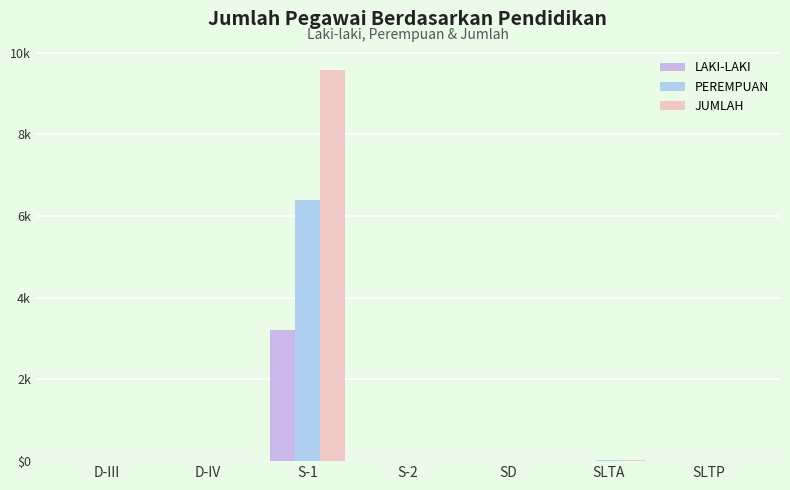

At D-III, list the series in order from largest to smallest.

JUMLAH, LAKI-LAKI, PEREMPUAN